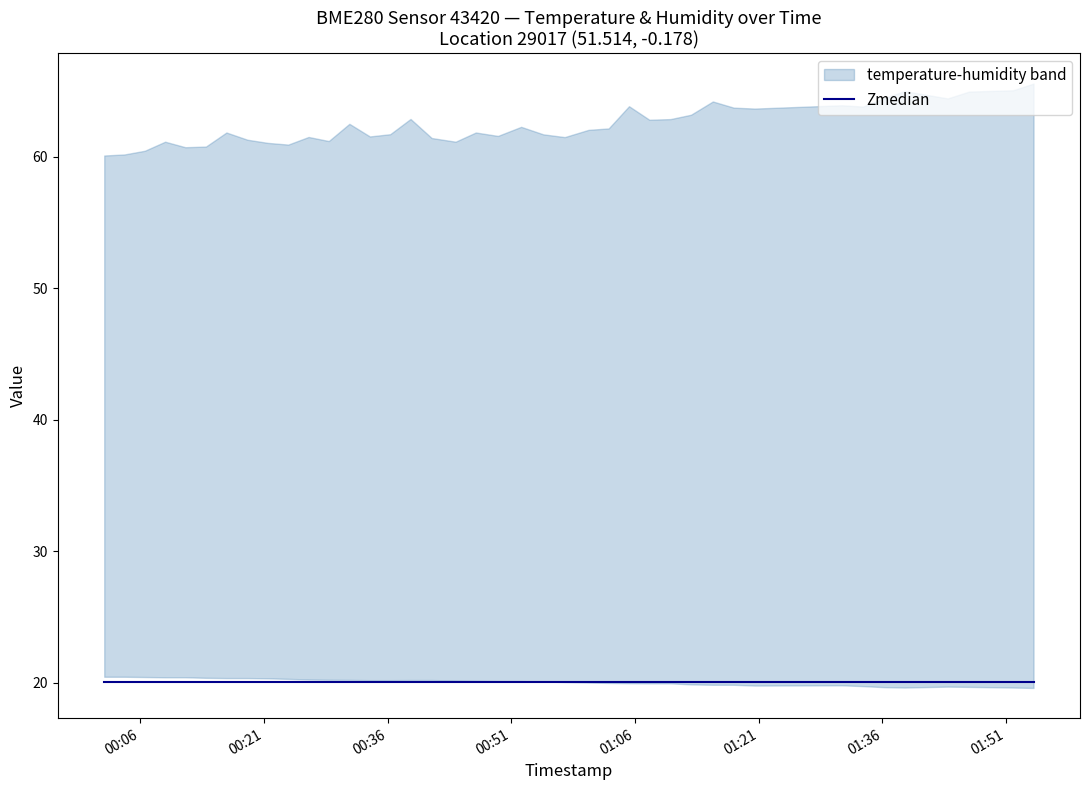

The temperature series shows 20.4 at 1. True or false?

True